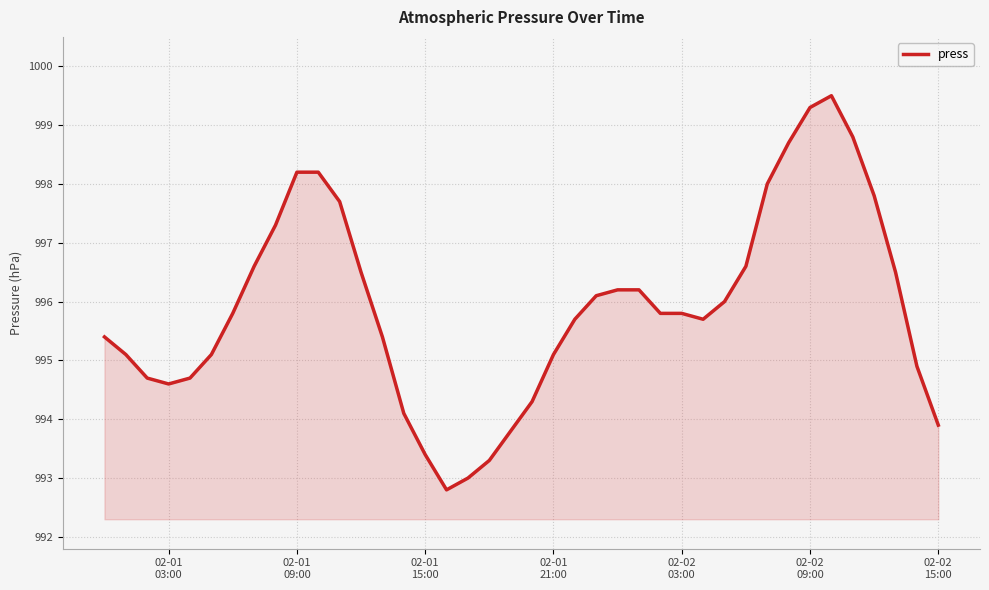

What is the difference between the maximum and minimum values?

6.7